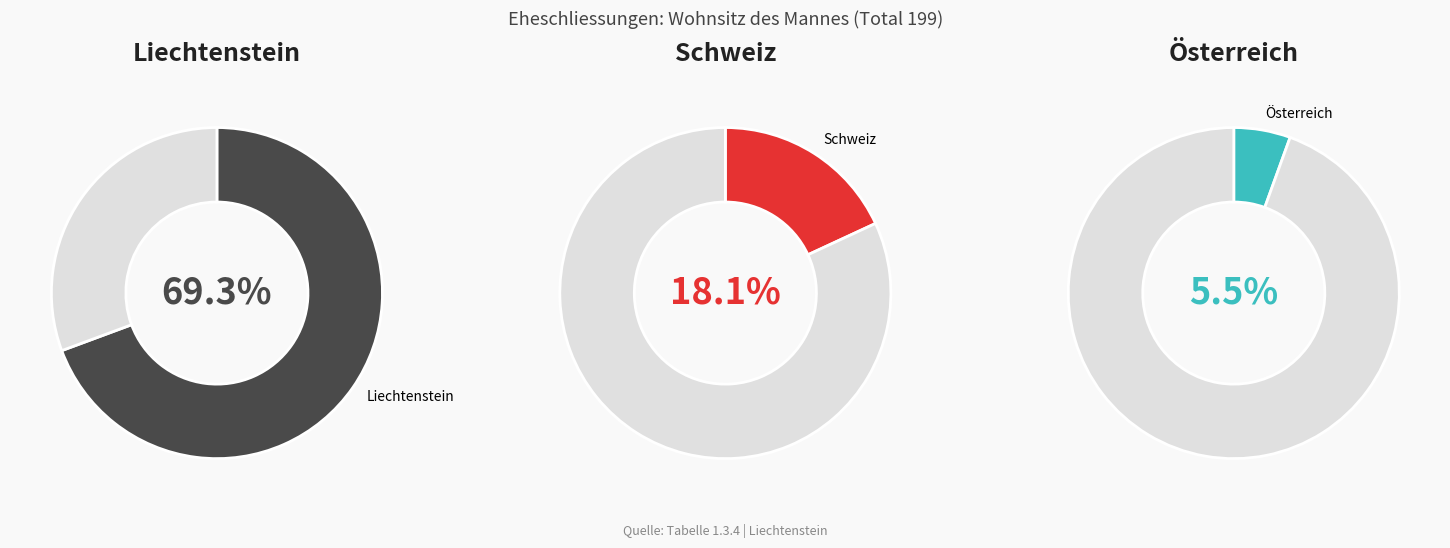

To the nearest percent, what is the combined percentage of Andere and Schweiz?

24%